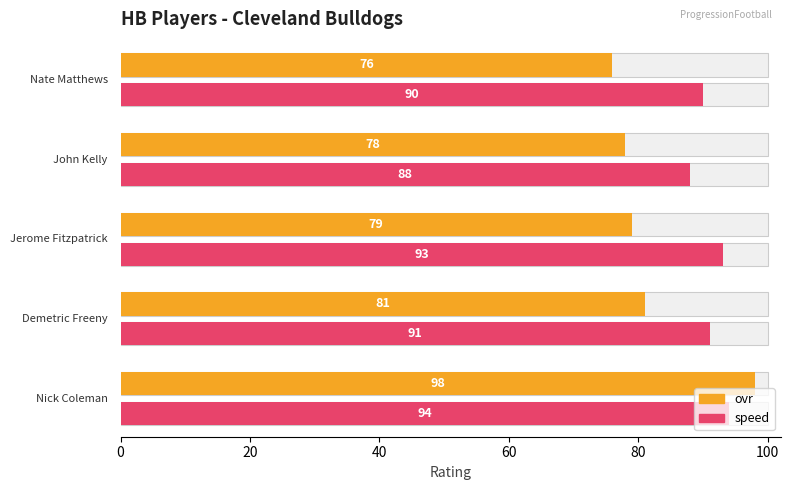

Which series has the largest range (max minus min)?

ovr